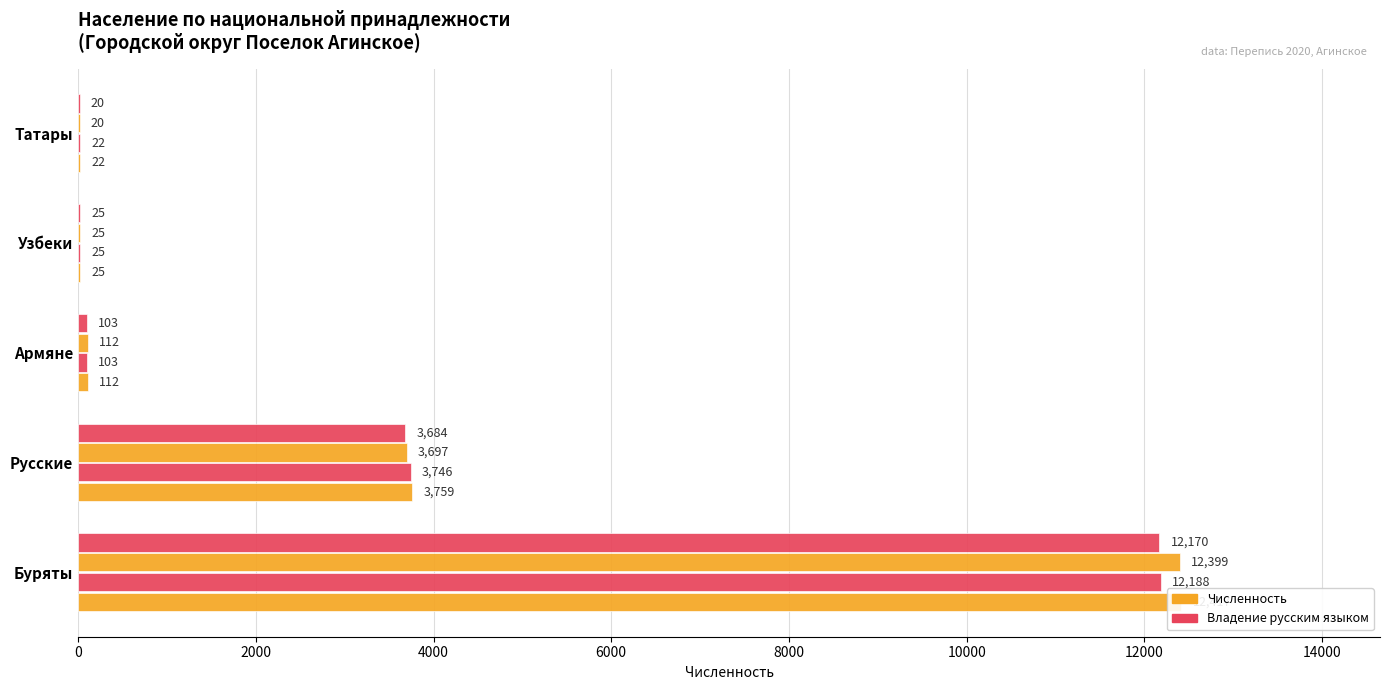

The value of Численность (городское и сельское) at 0 is 17061. True or false?

False